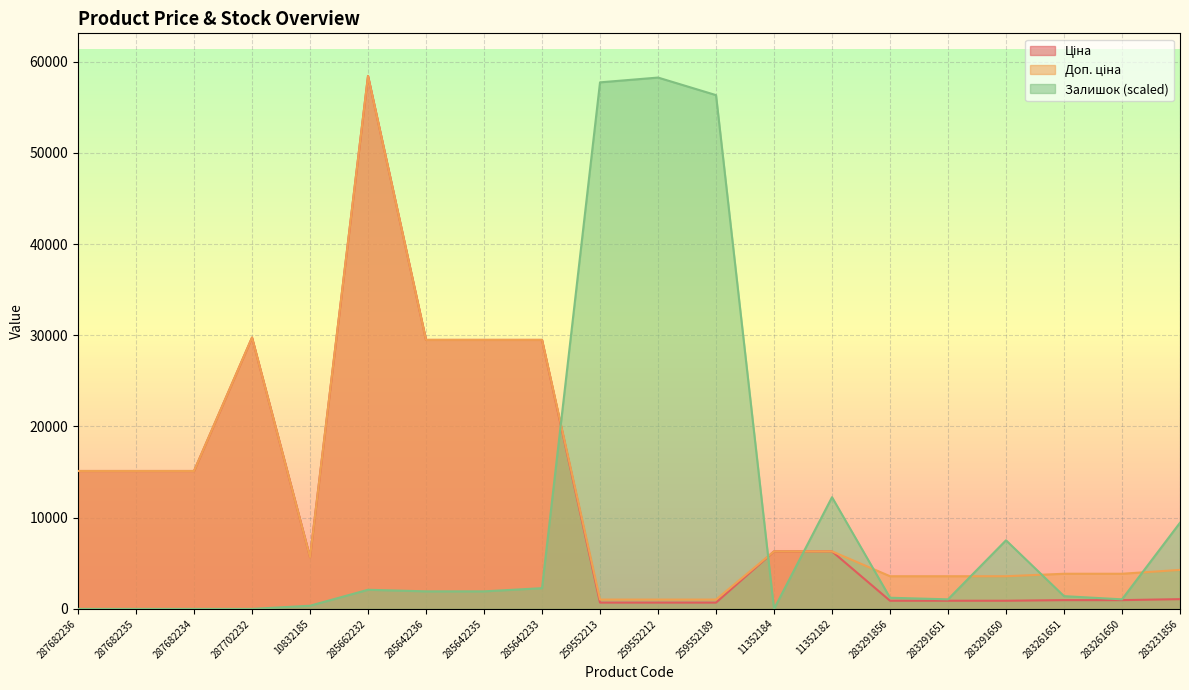

How many interior local valleys does the Ціна series have?

1